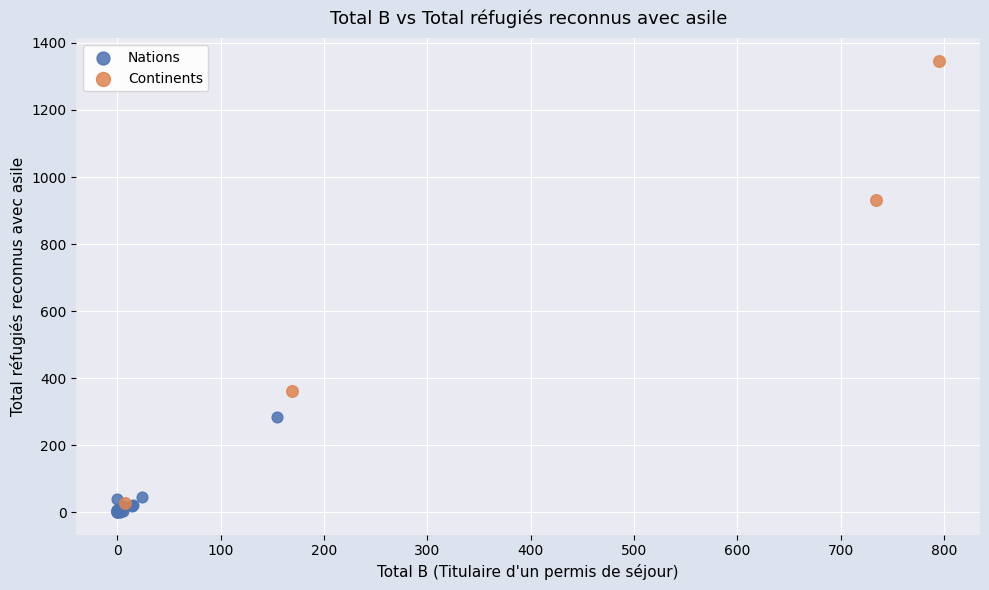

Which series reaches the maximum Y coordinate?

Continents